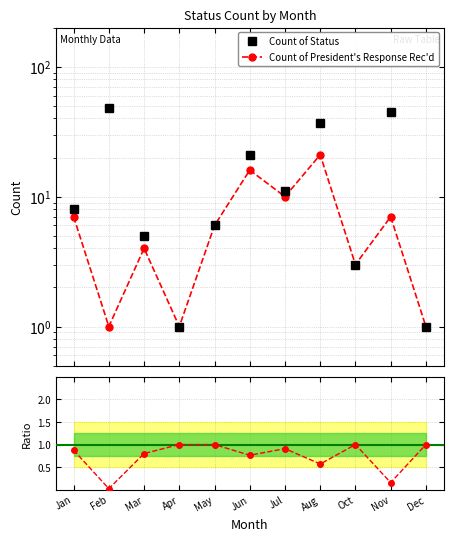

The value of Response / Status at Dec is 1.4. True or false?

False